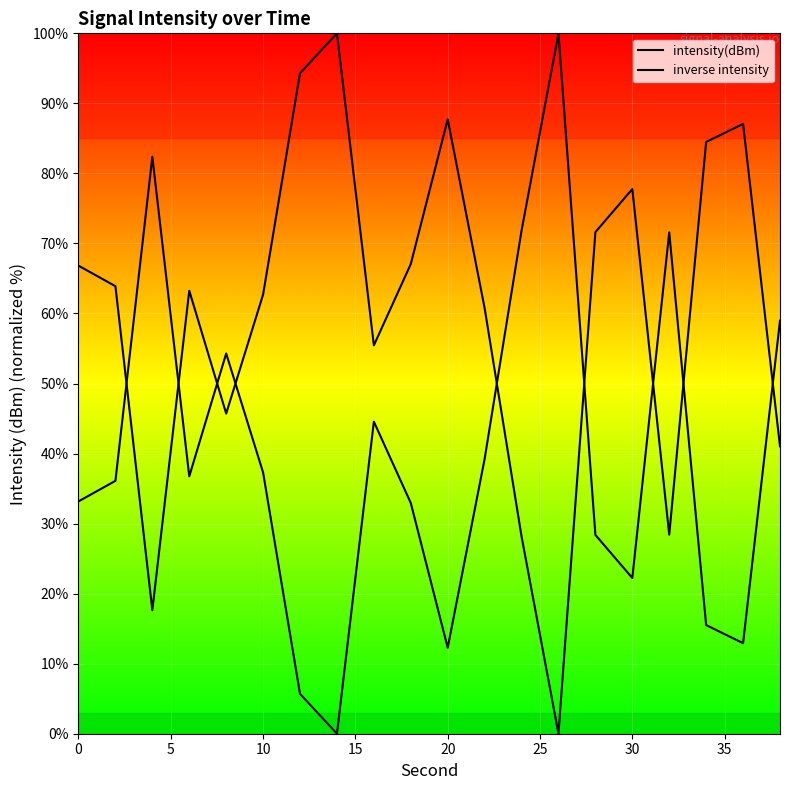

True or false: inverse intensity and intensity(dBm) intersect in this chart.

True